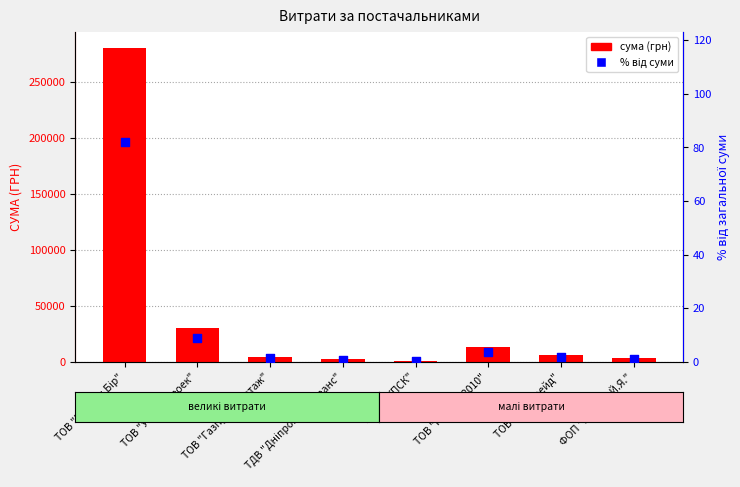

At which category is the sum across all series the highest?

ТОВ "Магнум Бір"